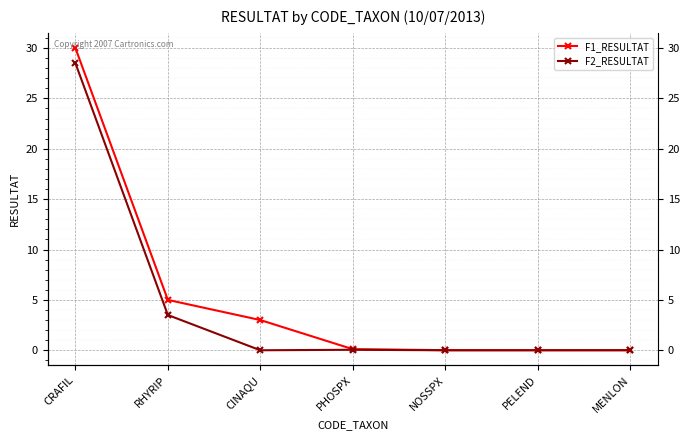

How many categories are shown in the chart?

7